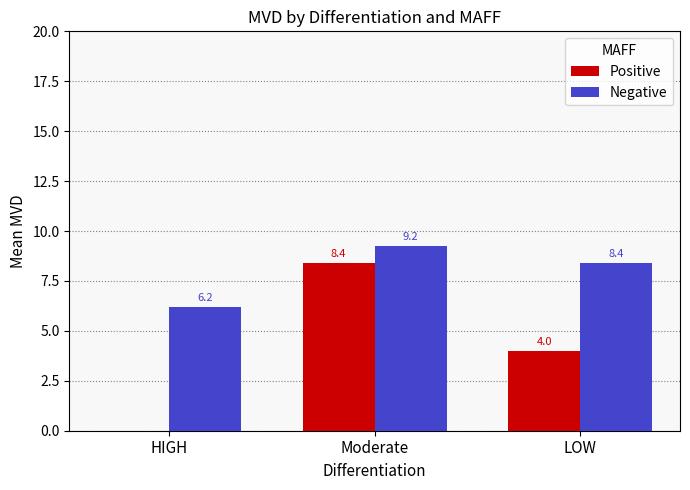

Between HIGH and Moderate, which series saw the biggest shift?

Positive